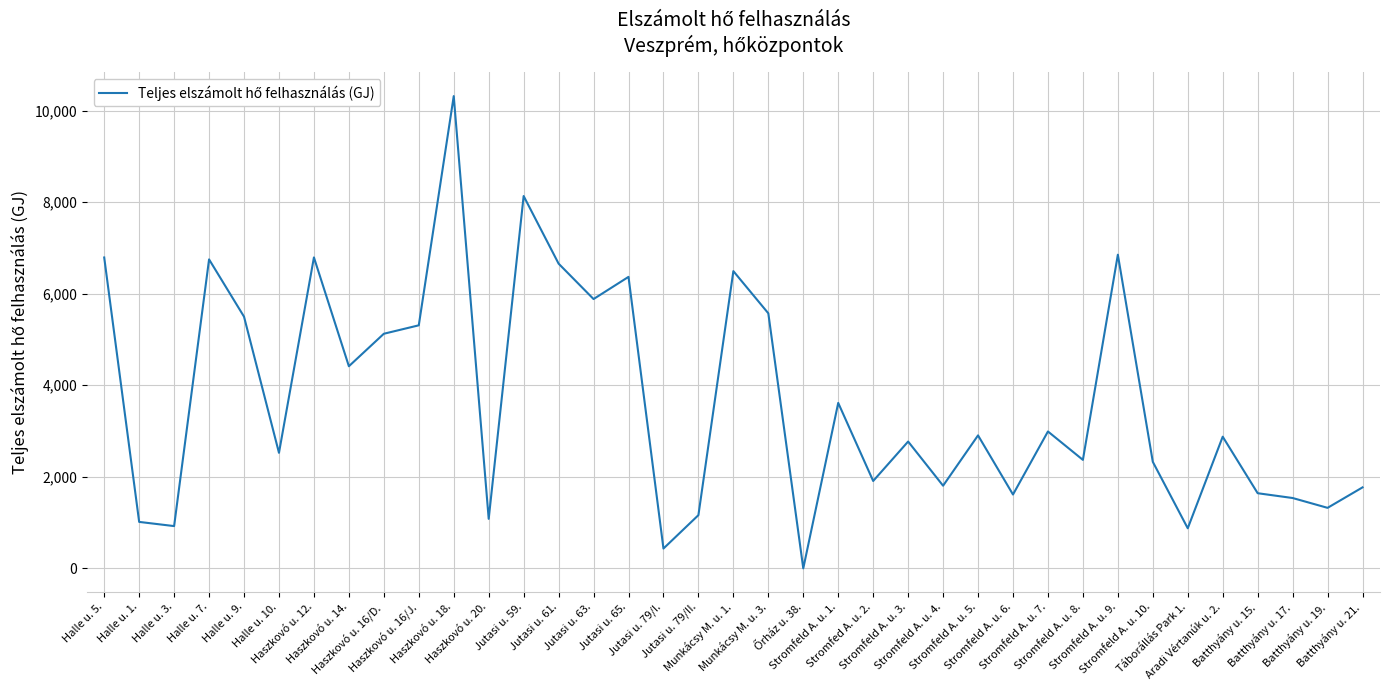

What is the difference between the maximum and minimum values?

10317.9